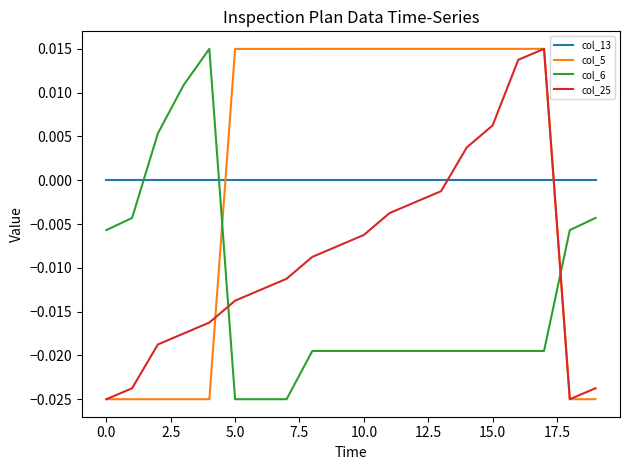

Which series ends up on top after the final intersection of col_13 and col_6?

col_13